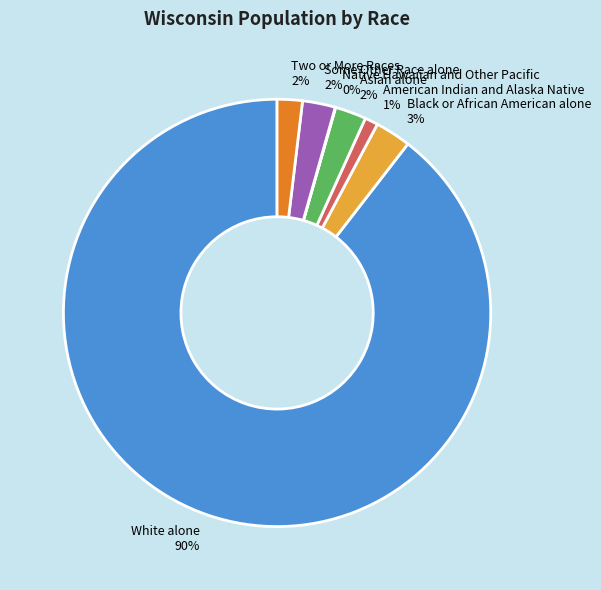

What is the largest slice in the pie chart?

White alone